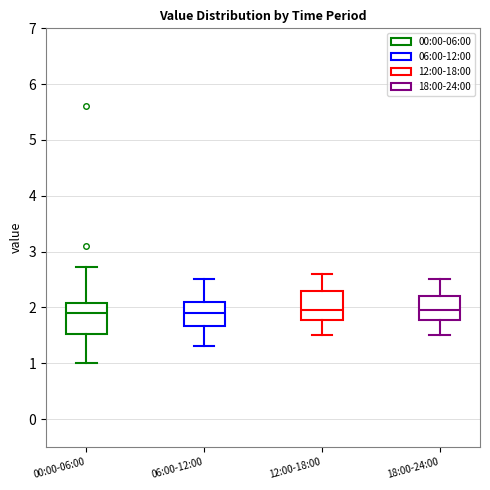

Where is the upper edge of the box for 00:00-06:00 on the y-axis? The values are not printed on the chart, so give them approximately, as read against the axis.

2.1